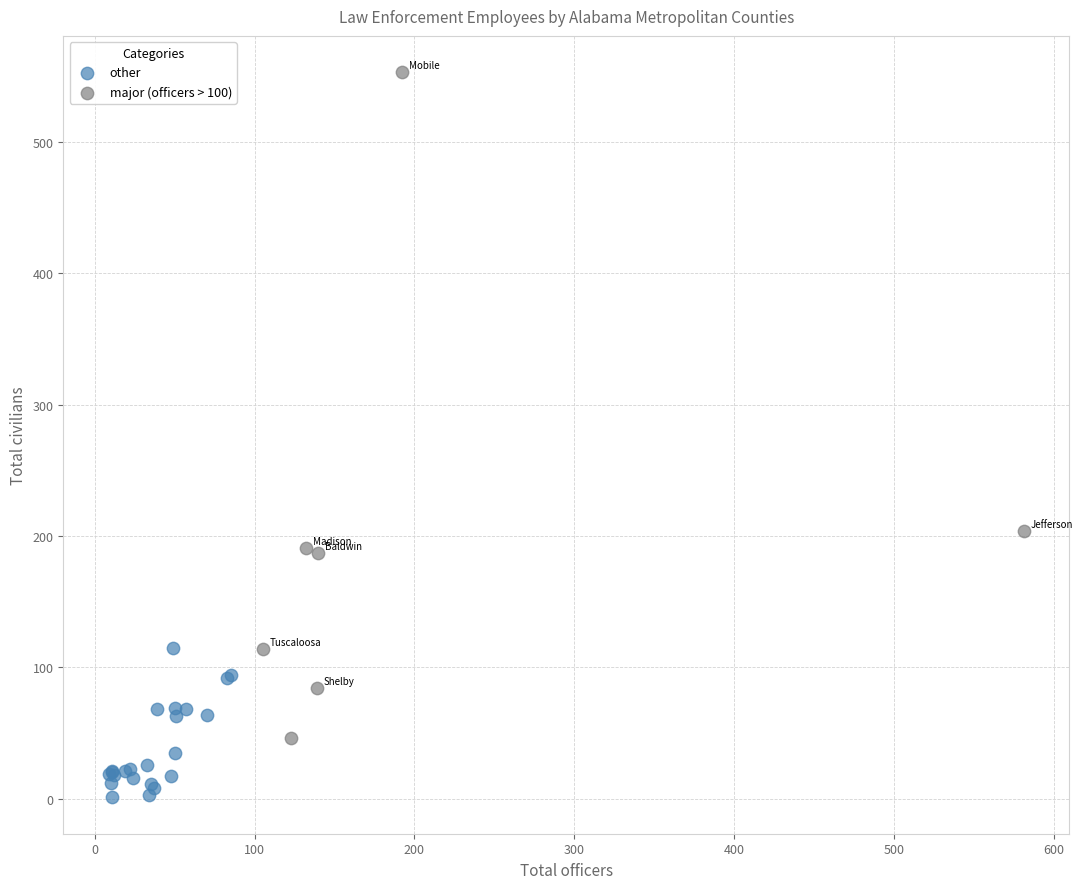

Which series reaches the maximum Y coordinate?

major (officers > 100)